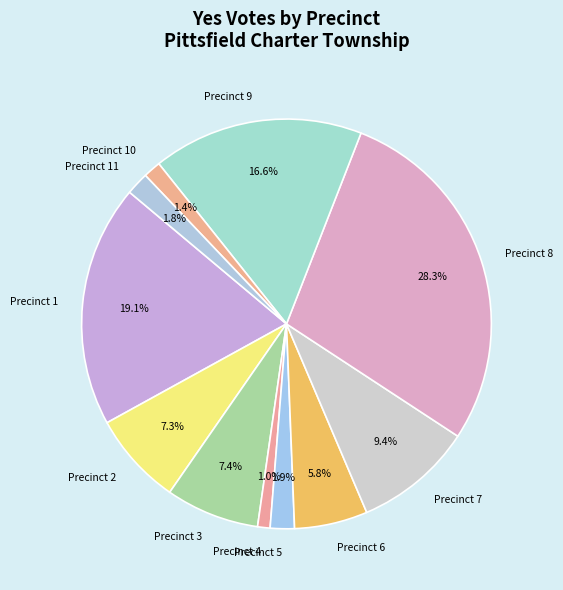

The Precinct 5 slice represents 2% of the pie. True or false?

True